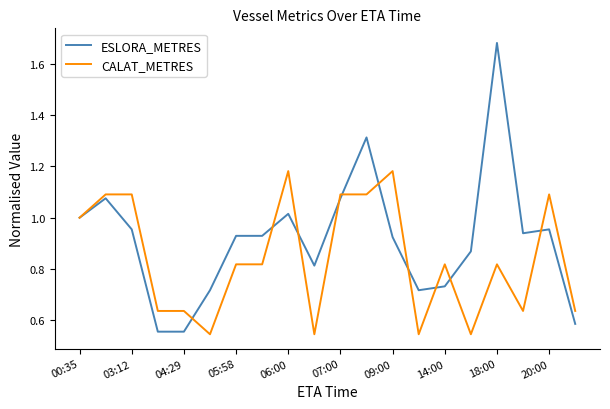

Which series has the largest total across all categories?

ESLORA_METRES